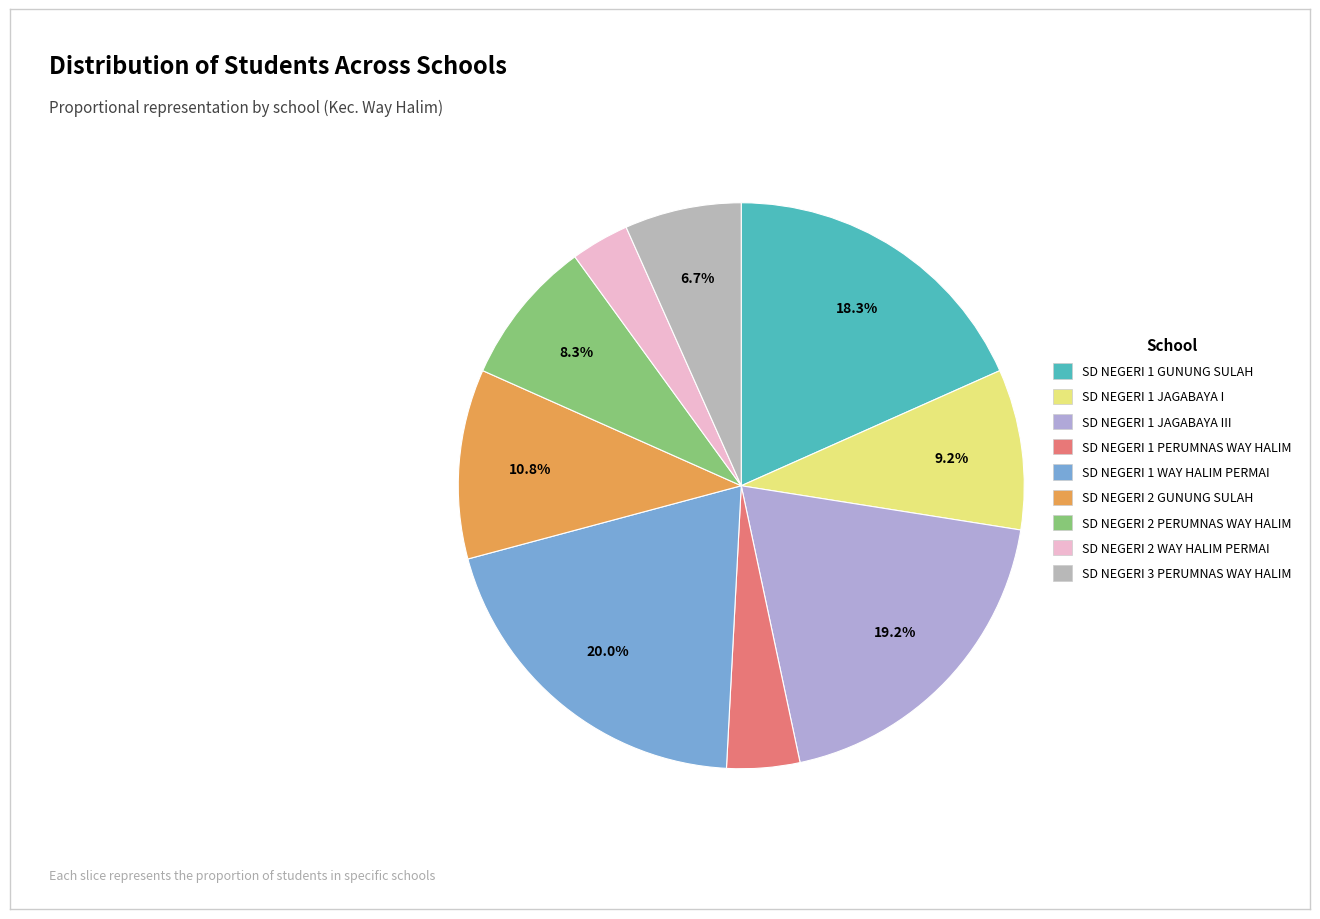

Which slice is the smallest?

SD NEGERI 2 WAY HALIM PERMAI